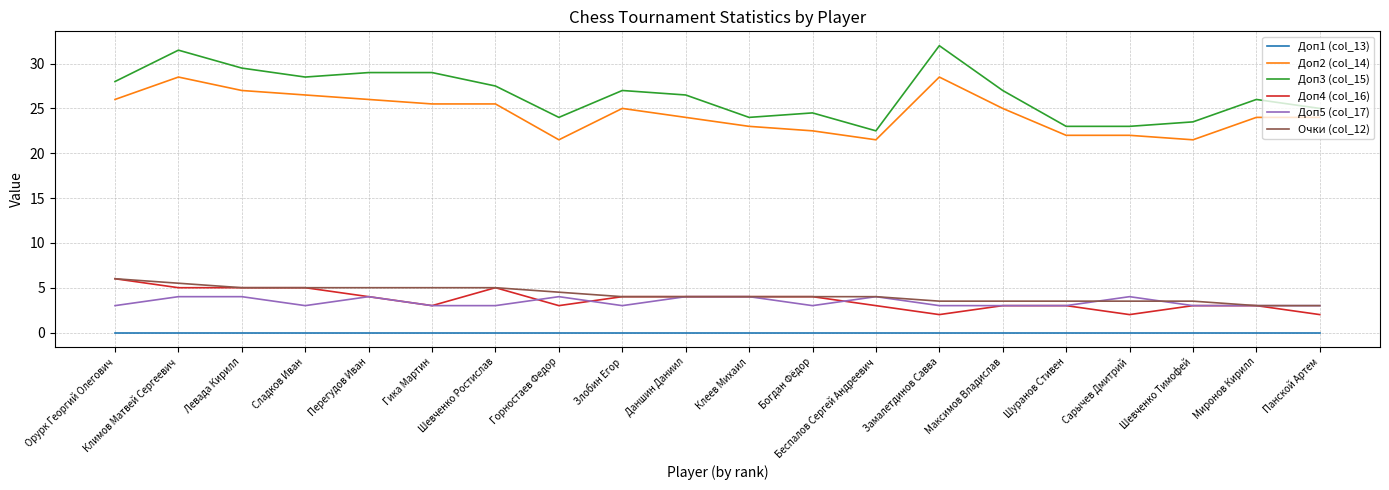

Read the Очки (col_12) value at Миронов Кирилл.

3.0